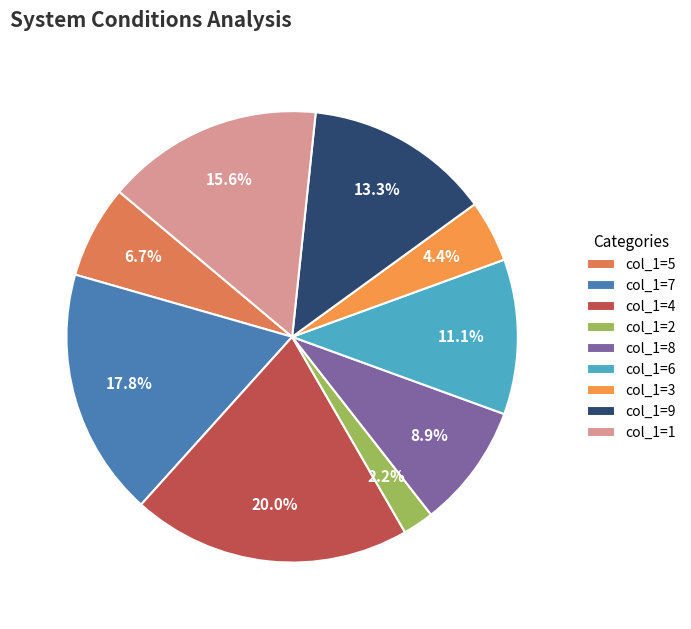

Which category has the smallest portion of the pie?

col_1=2